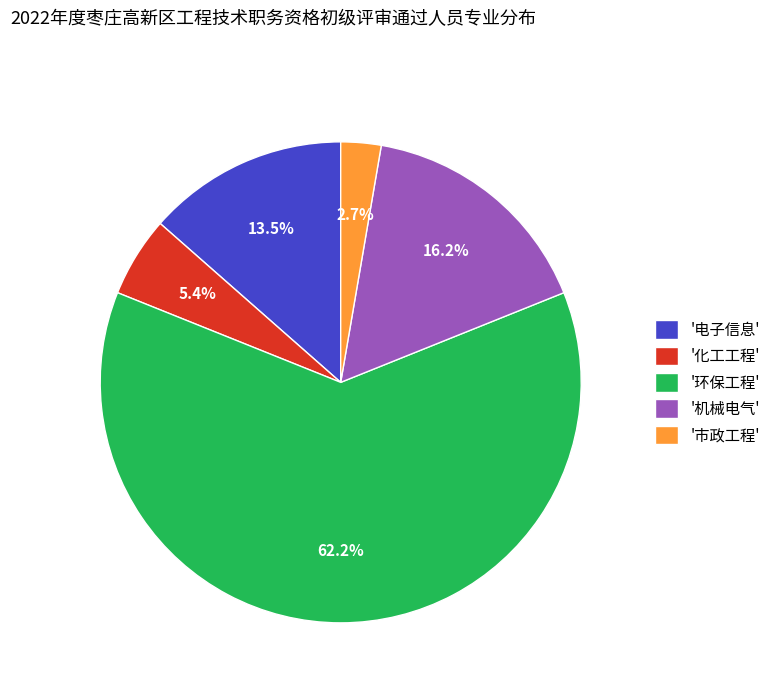

Combined, do '市政工程' and '环保工程' account for over 50%?

Yes